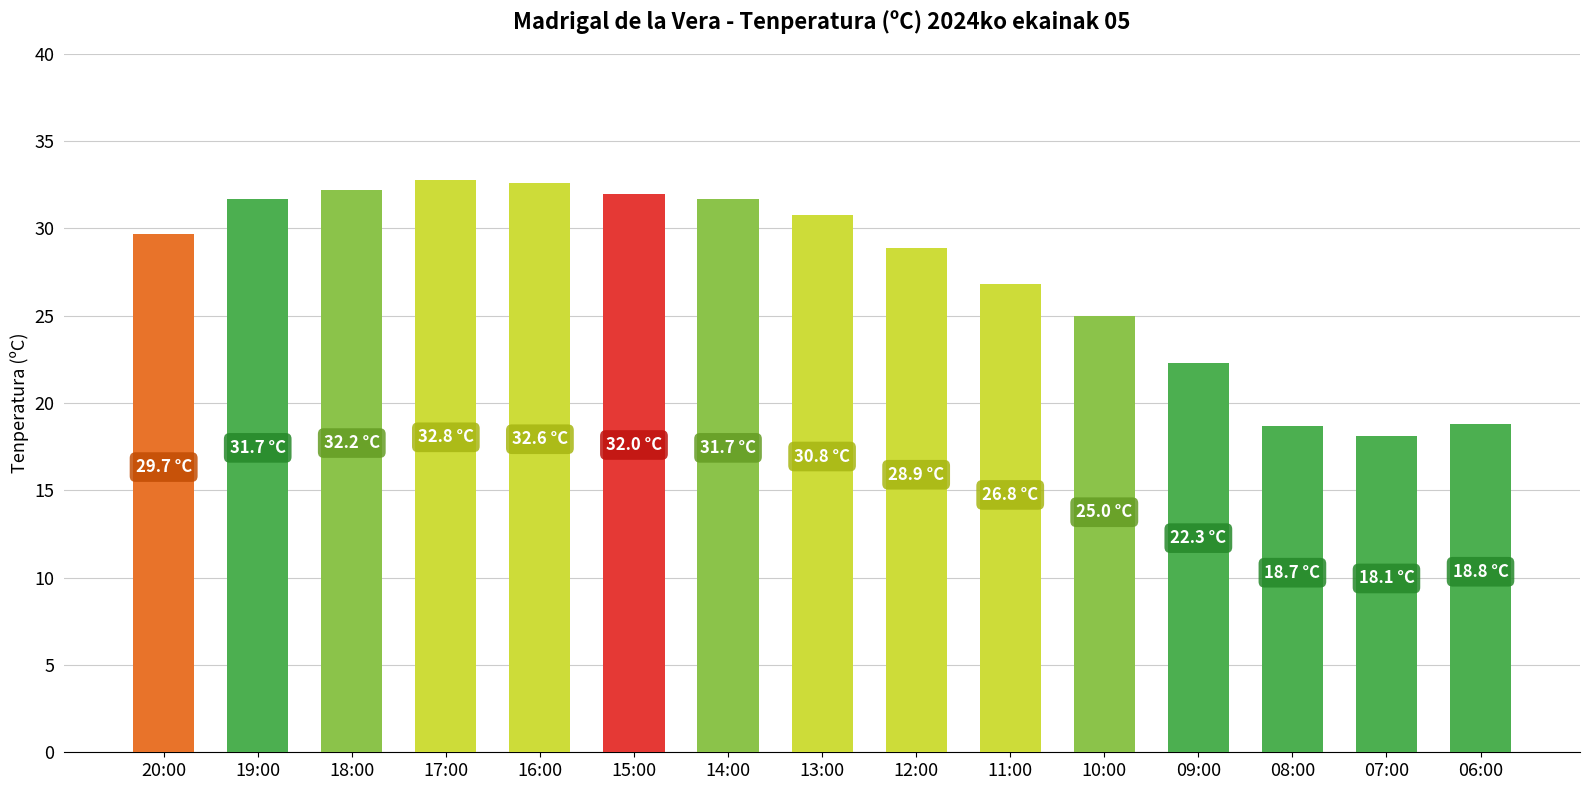

What is the change in value from 13:00 to 07:00?

-12.7